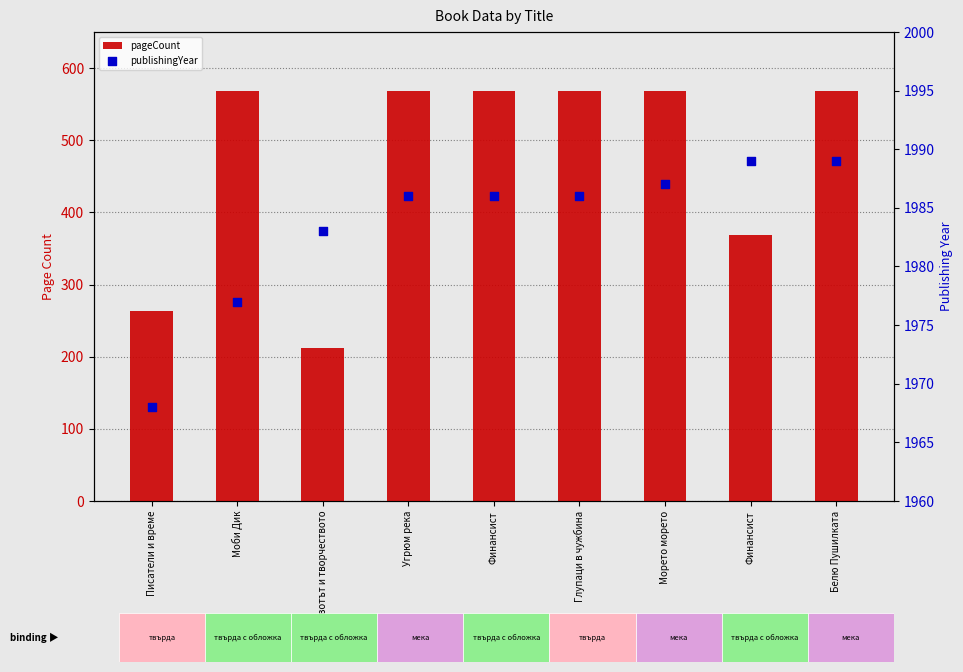

What is the total value across all series at Угрюм река?

2554